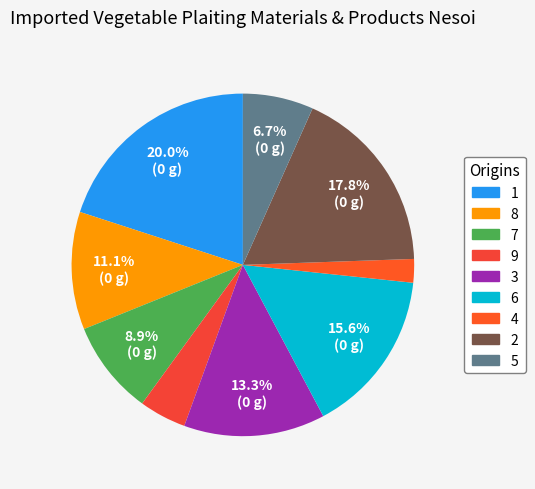

Combined, what portion of the pie is 7 and 2?

26.7%